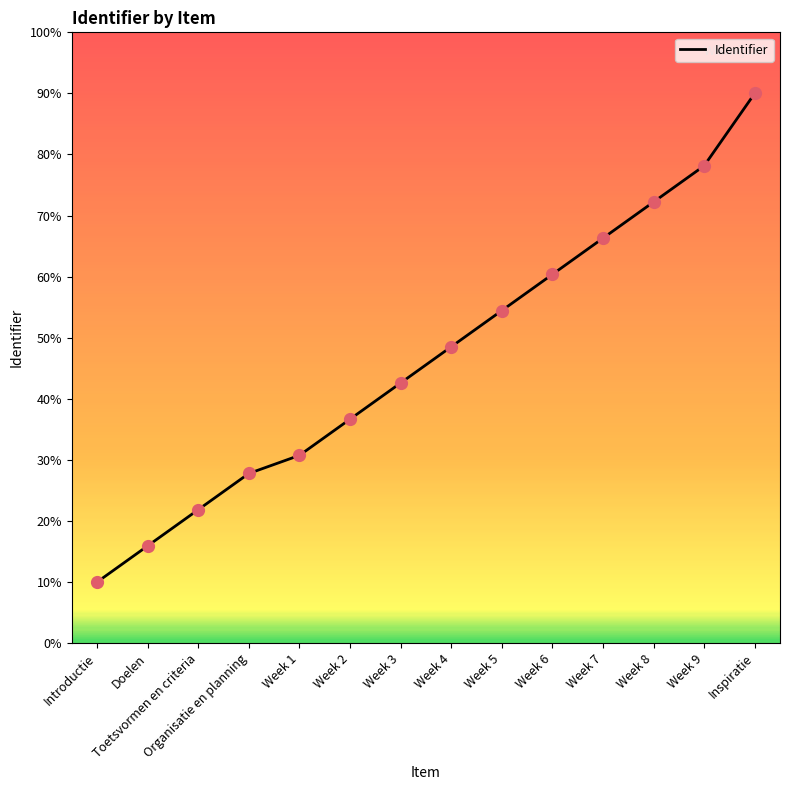

What is the change in value from Week 1 to Week 5?

+23.7